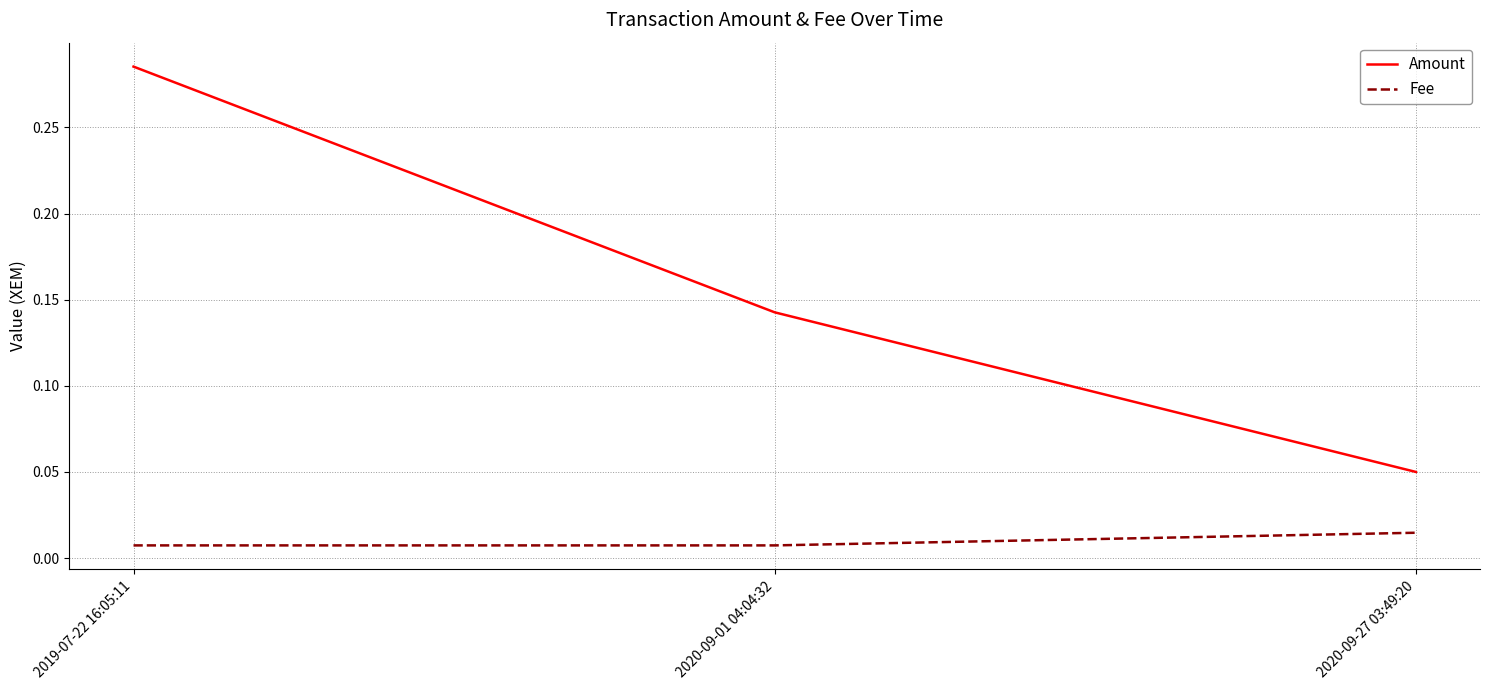

What are all the series names shown in the legend?

Amount, Fee